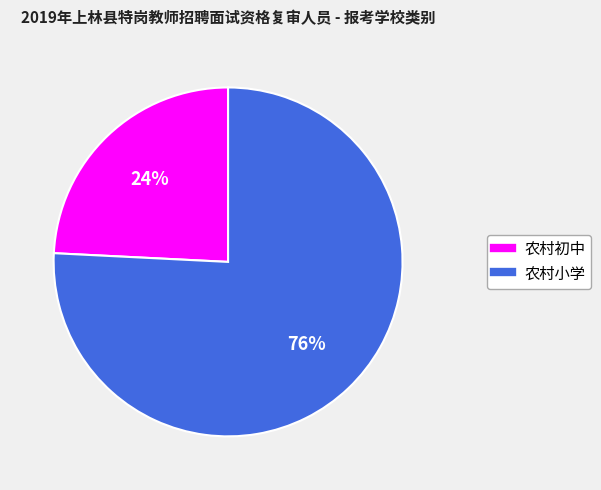

To the nearest percent, what is the average slice percentage?

50%